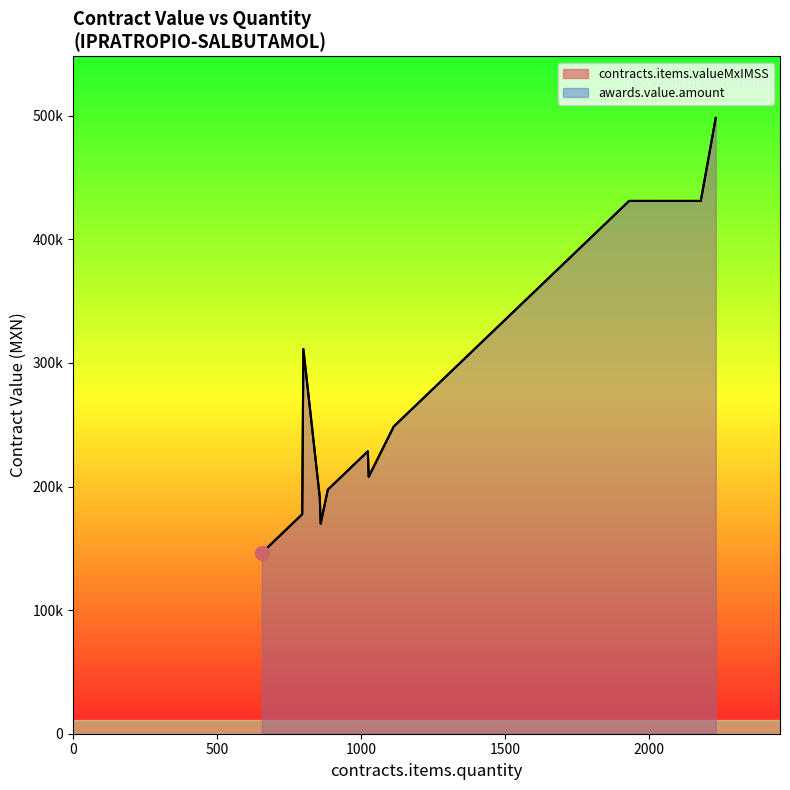

How many lines are shown in the chart?

2